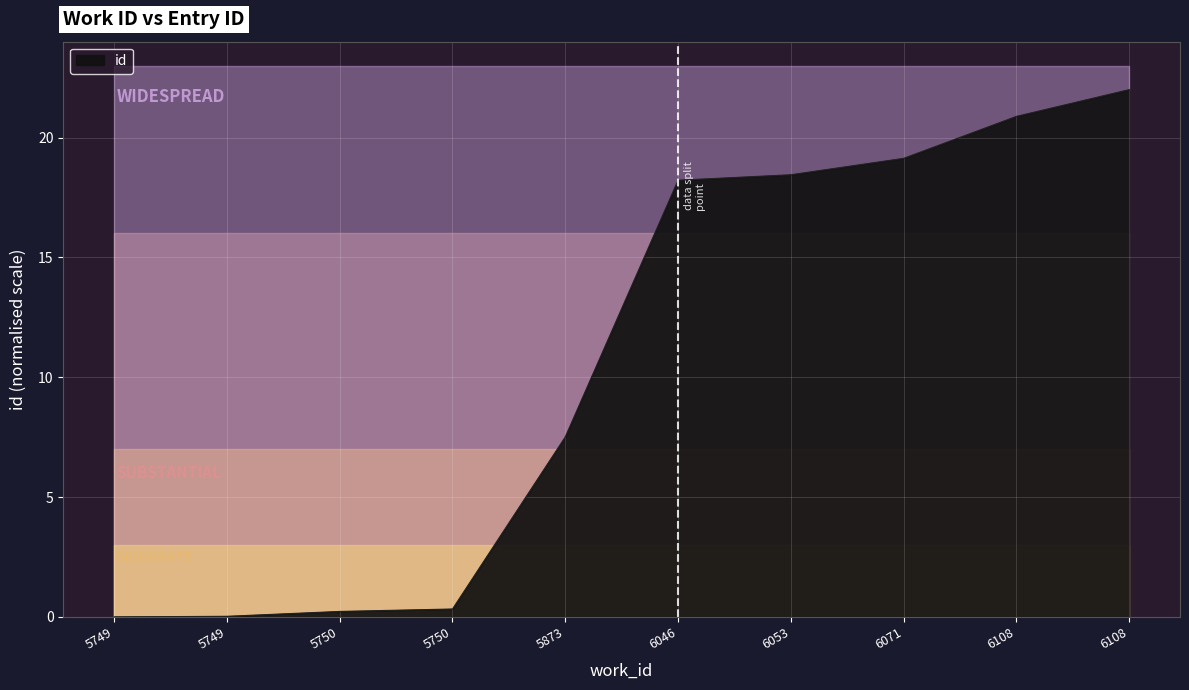

Which has a higher value, 5750 or 6071?

6071